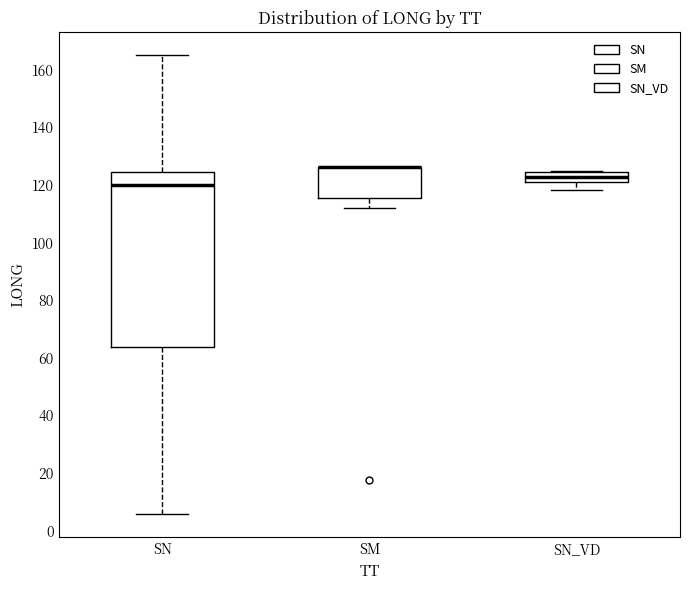

Reading left to right, read every box against the y-axis: the position of its median line, the range the box covers, and the ends of its whiskers. The values are not printed on the chart, so give them approximately, as read against the axis.

SN: median 120, box 64 to 124, whiskers 6 to 166
SM: median 126 (drawn on the box's upper edge), box 116 to 126, whiskers 112 to 126
SN_VD: median 122, box 120 to 124, whiskers 118 to 124